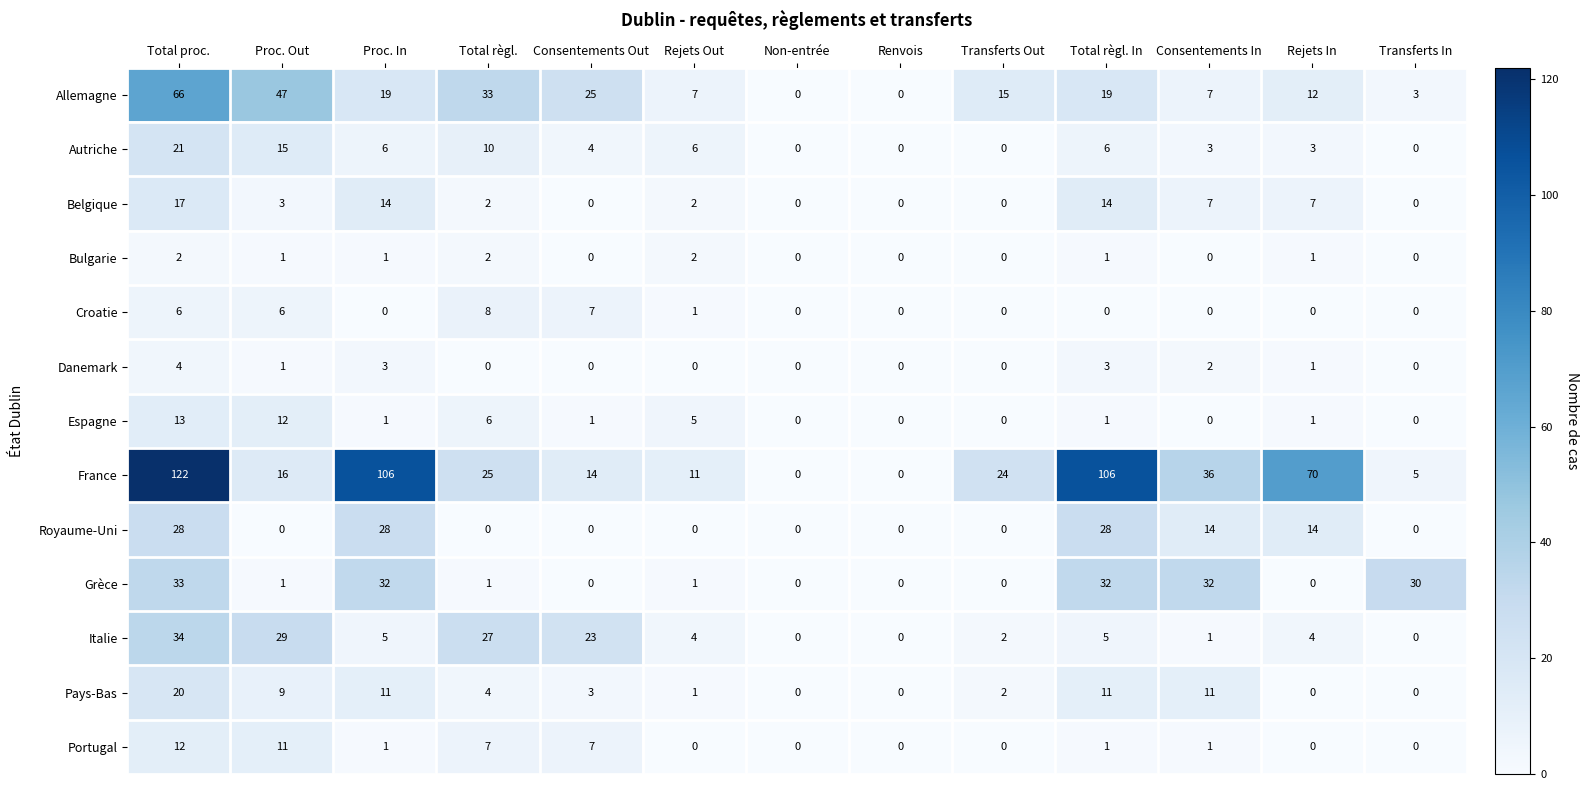

What is the maximum value shown in the chart?

122